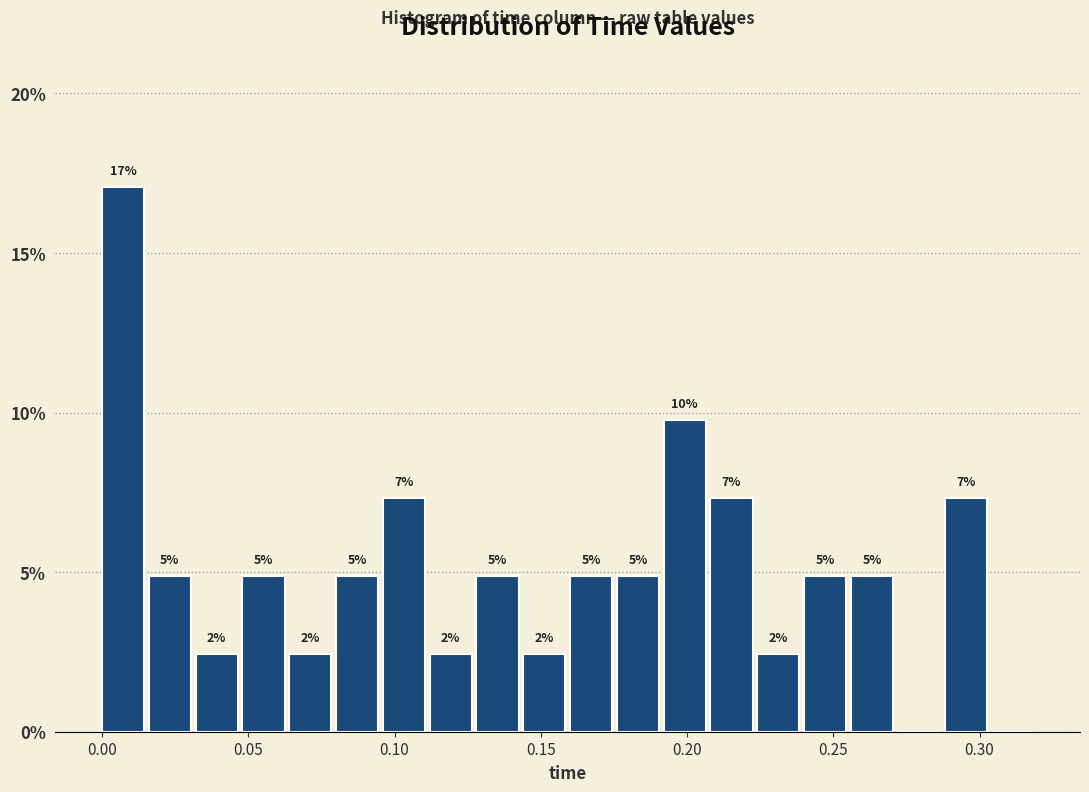

Read against the x-axis, roughly where is the centre of the tallest bar?

0.005